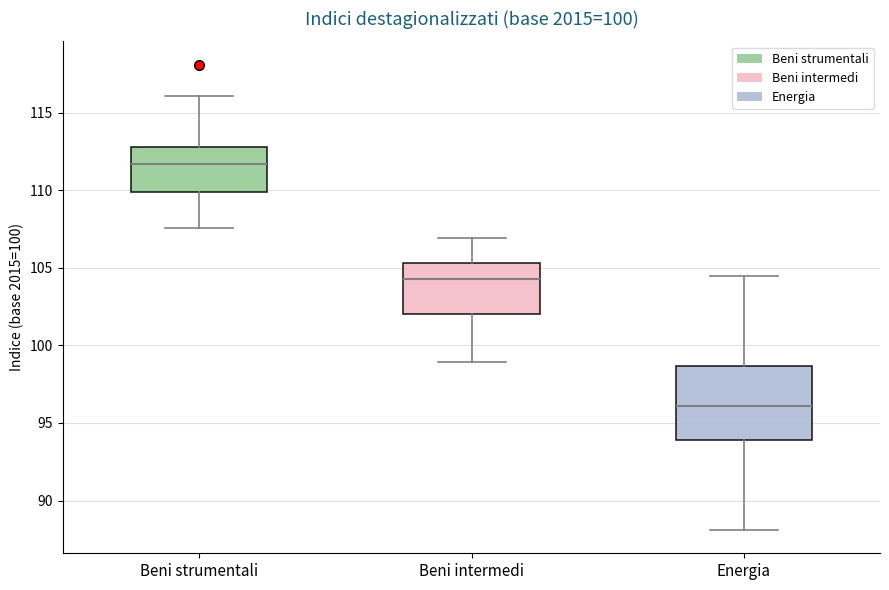

Comparing the boxes themselves (not the whiskers), which one is the tallest?

Energia